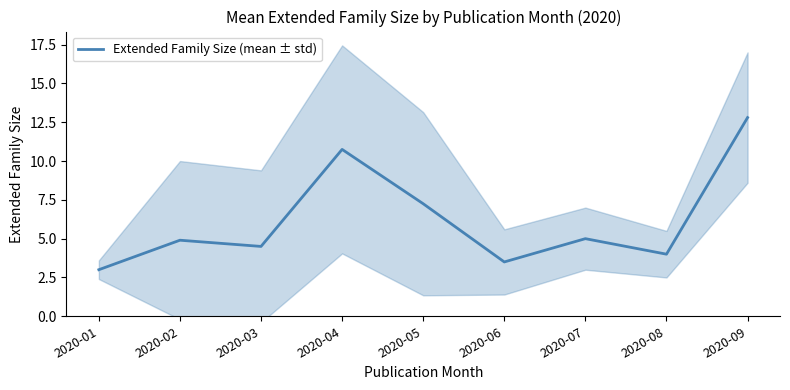

Approximately how many times larger is the value at 2020-07 compared to 2020-05?

0.7